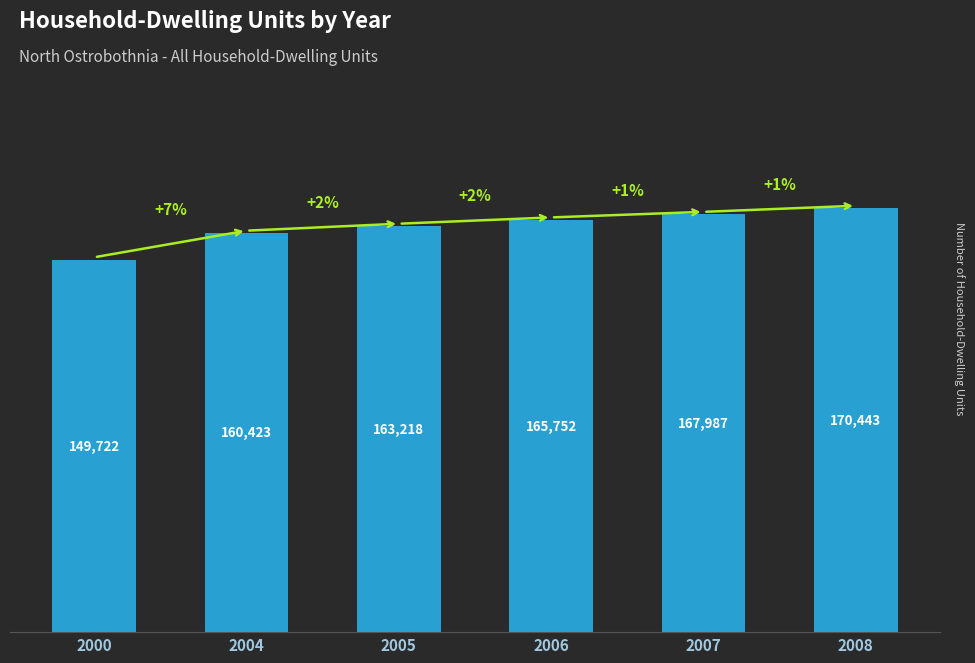

Where is the data nearest to the value 160082?

2004